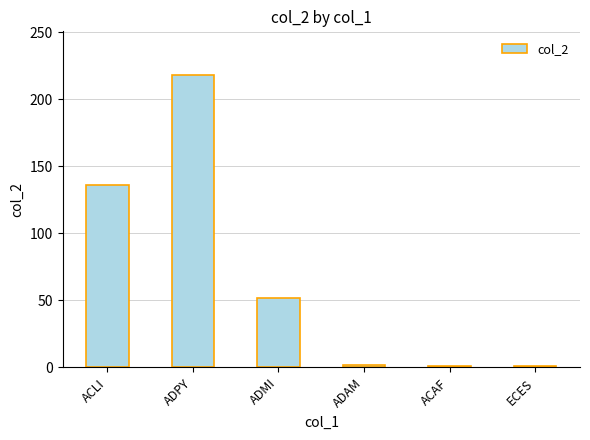

What is the average value?

68